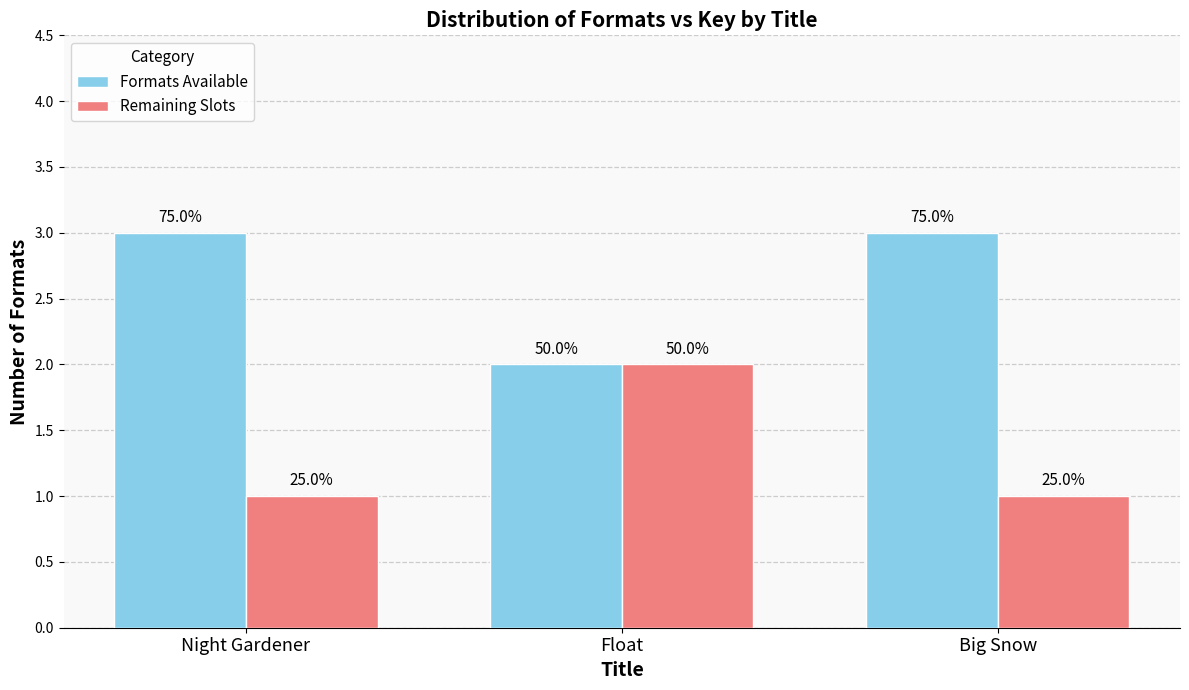

Are the bars horizontal?

No